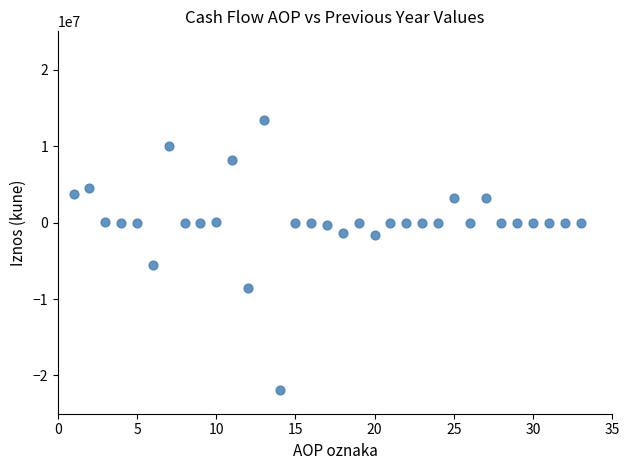

What is the range of Y values (max minus min)?

35365030